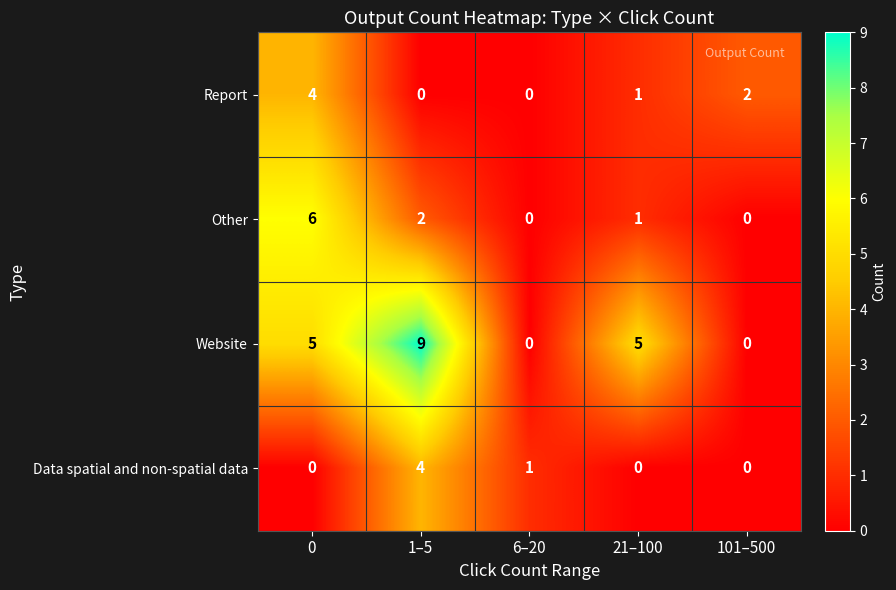

Is it true that Other equals 0 at 101–500?

True